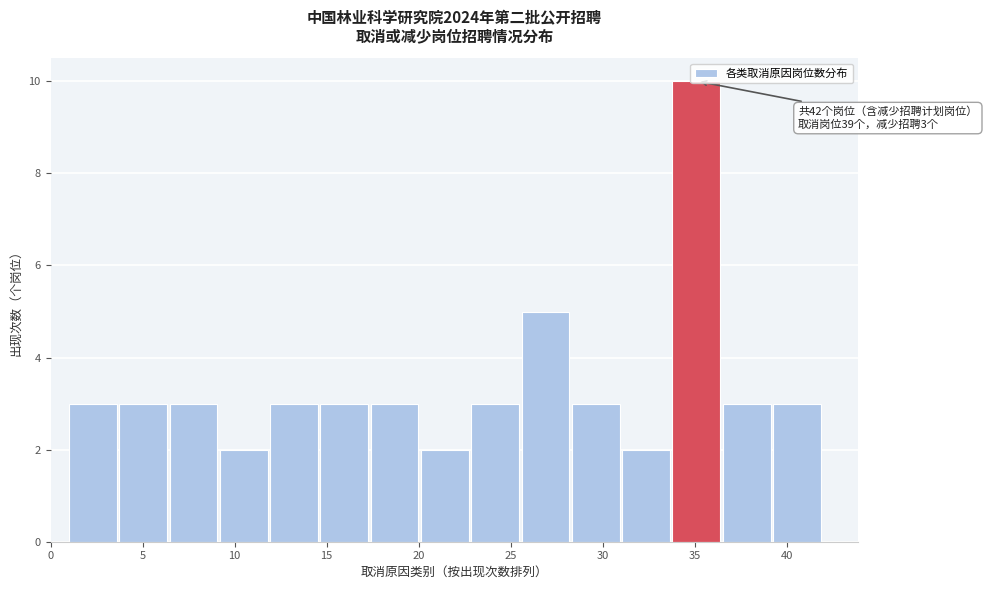

Over which range of the x-axis is the bar tallest?

34.0 to 36.5